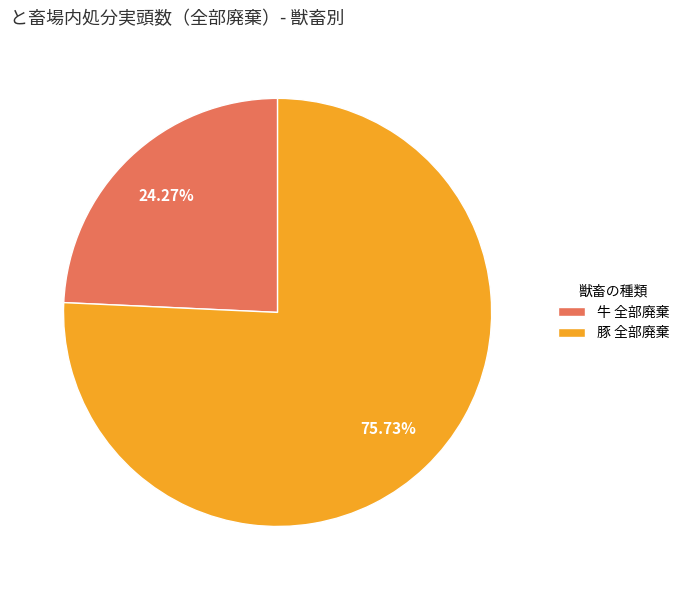

Does any single category account for the majority?

Yes